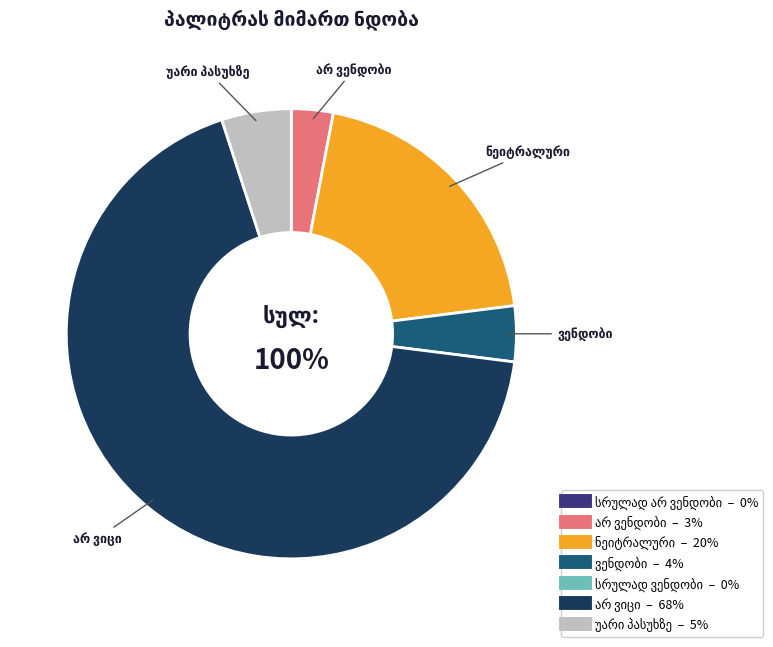

True or false: ნეიტრალური accounts for 33% of the total.

False